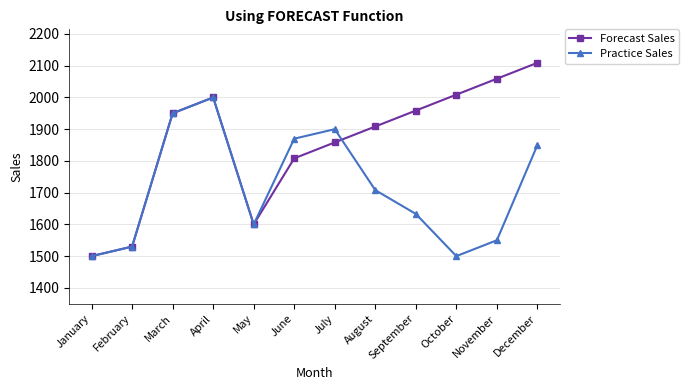

What is the sum of all Practice Sales values?

20591.0